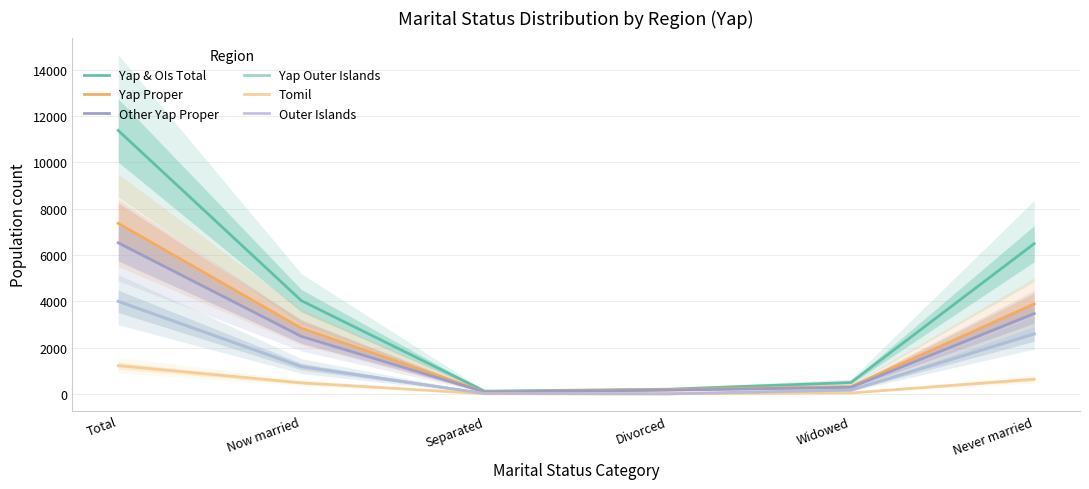

How many categories are shown in the chart?

6